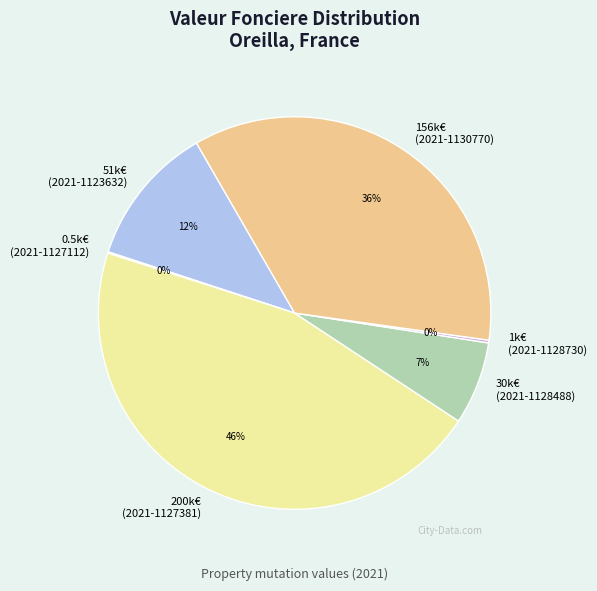

What is the ratio of the value at 200k€ (2021-1127381) to the value at 156k€ (2021-1130770)?

1.3